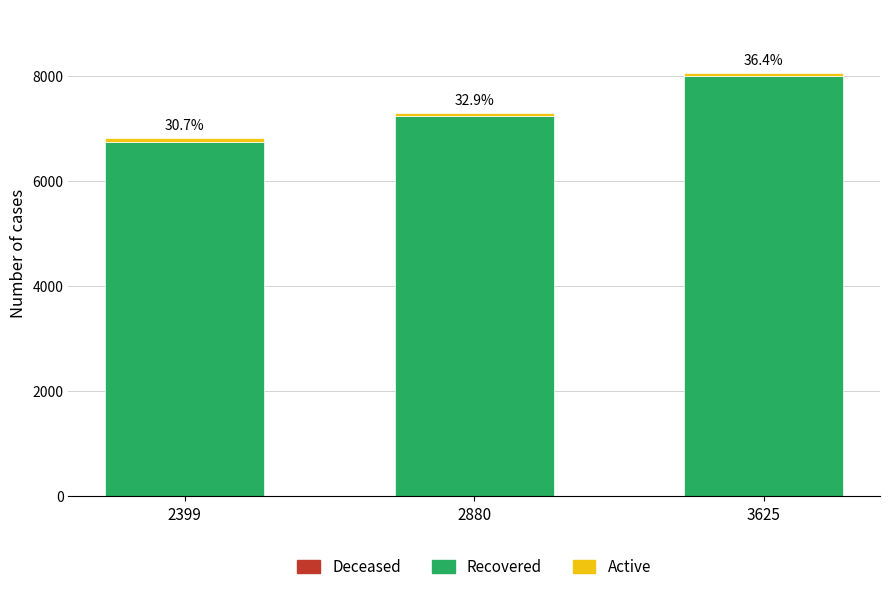

At which category is the sum across all series the highest?

3625